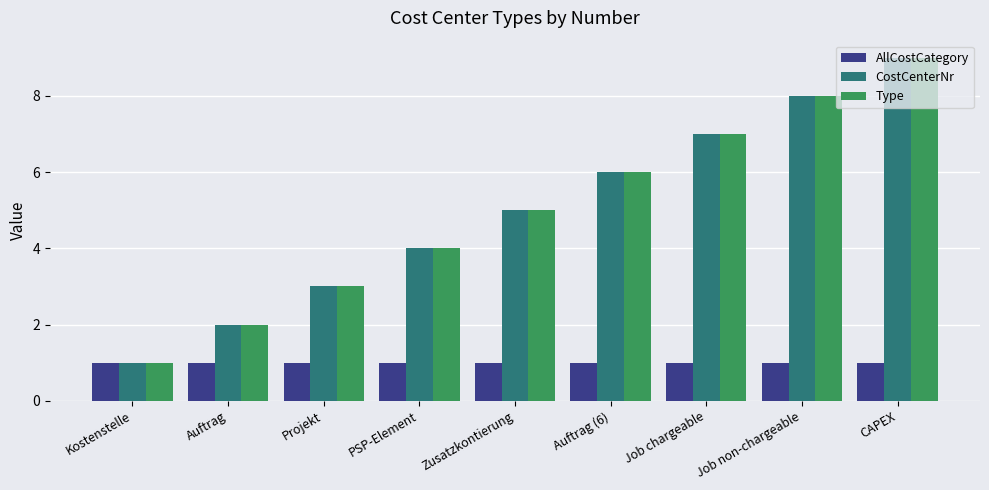

How many bars are there in each group?

3